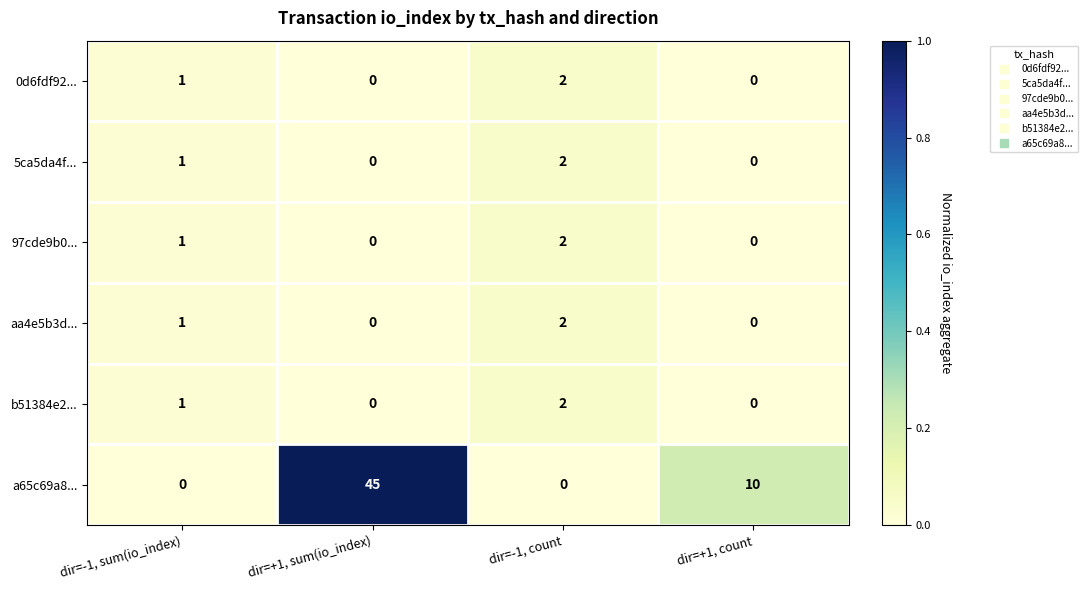

Count the number of categories in the chart.

4